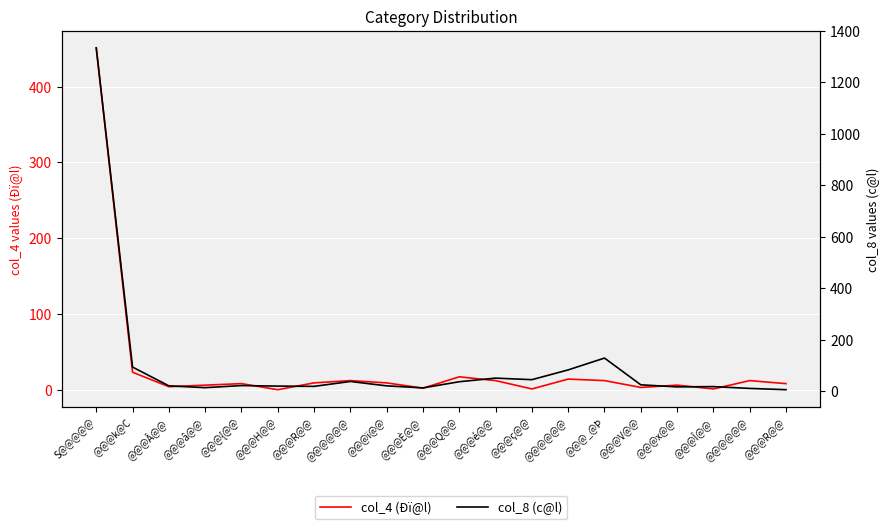

What is the value of the col_8 (c@l) point at the 5th from the left?

21